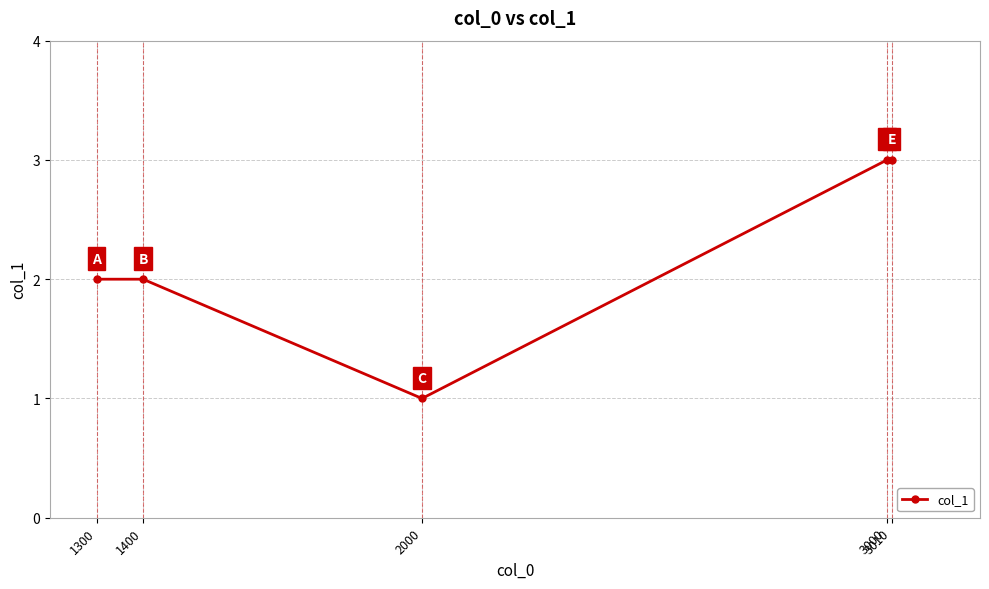

What is the greatest value displayed?

3